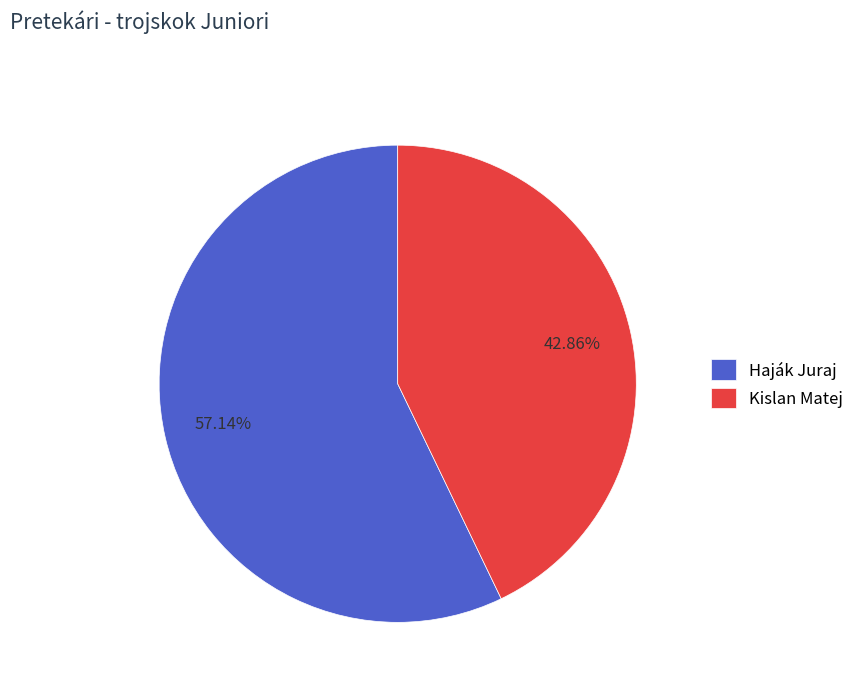

Which has a higher value, Haják Juraj or Kislan Matej?

Haják Juraj